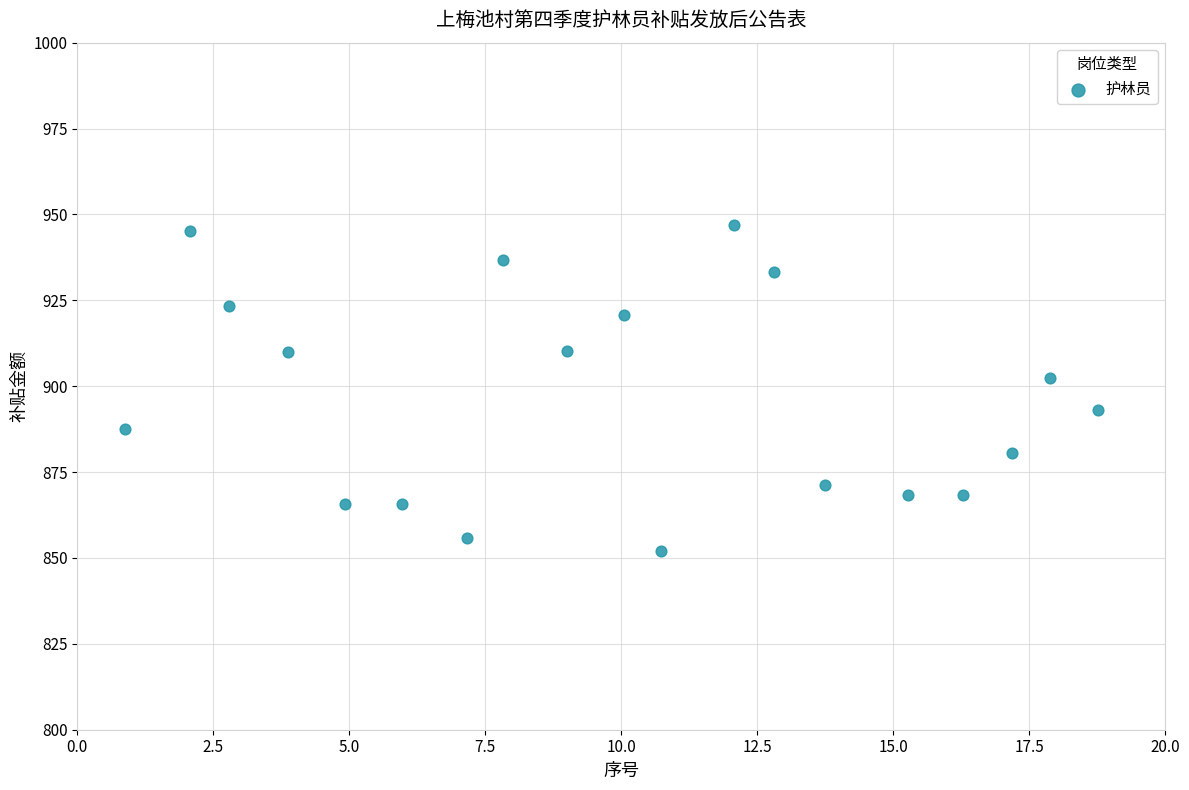

What is the range of X values (max minus min)?

17.9